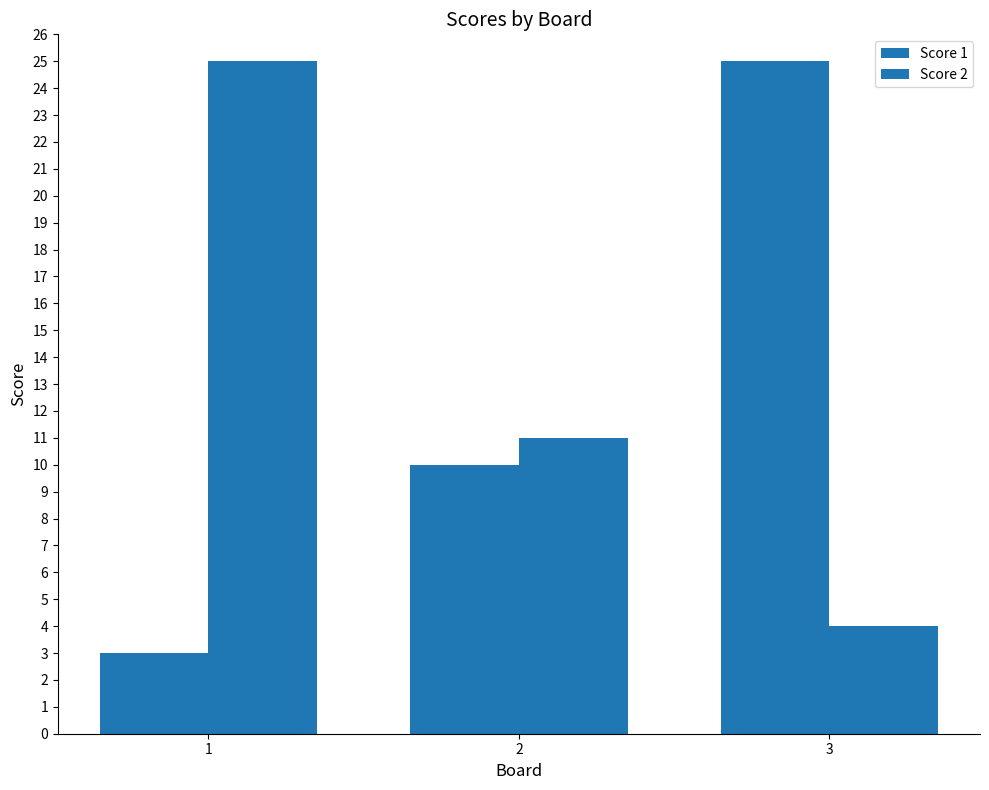

What is the value of the Score 1 bar at the 3rd from the left?

25